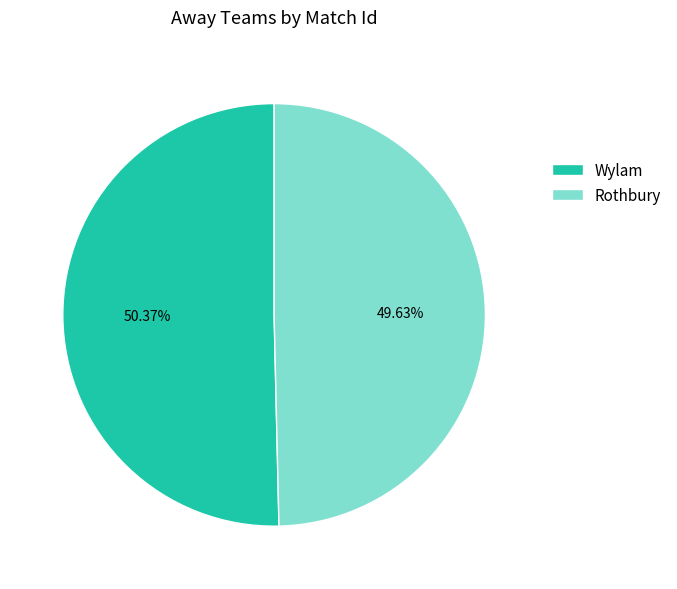

Count the number of slices in the pie.

2